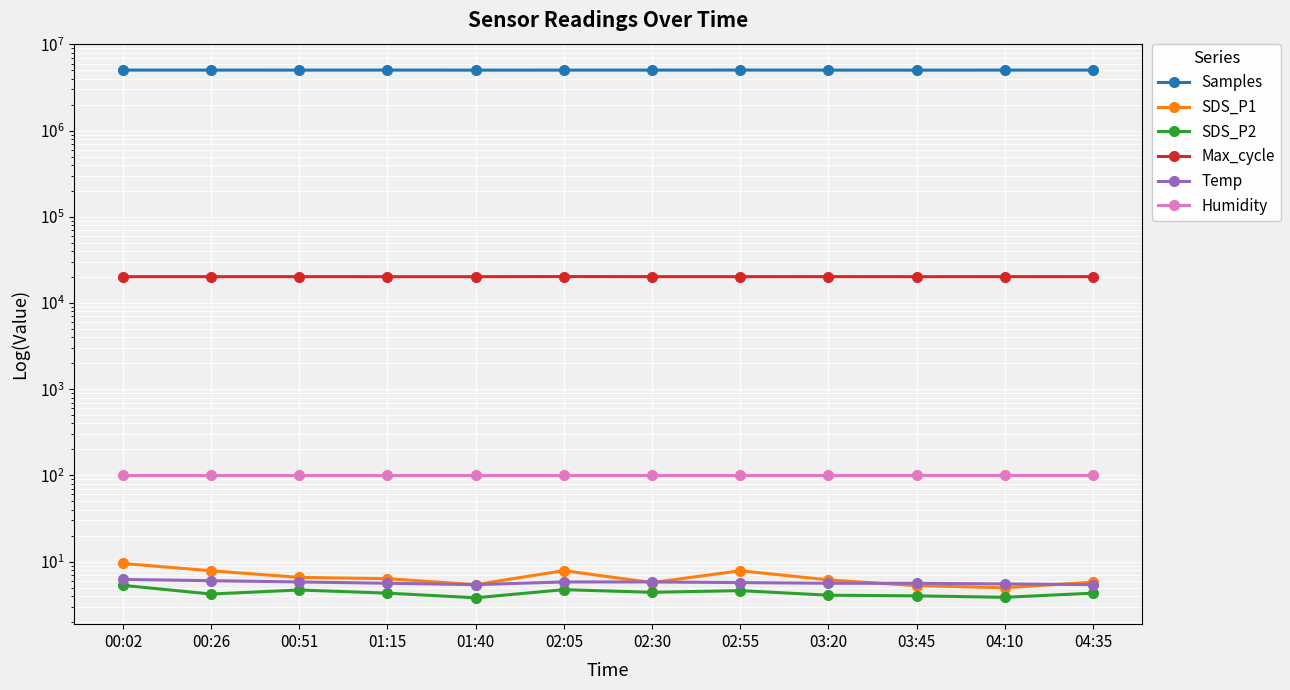

Rank the series by their maximum value, from lowest to highest.

SDS_P2, Temp, SDS_P1, Humidity, Max_cycle, Samples